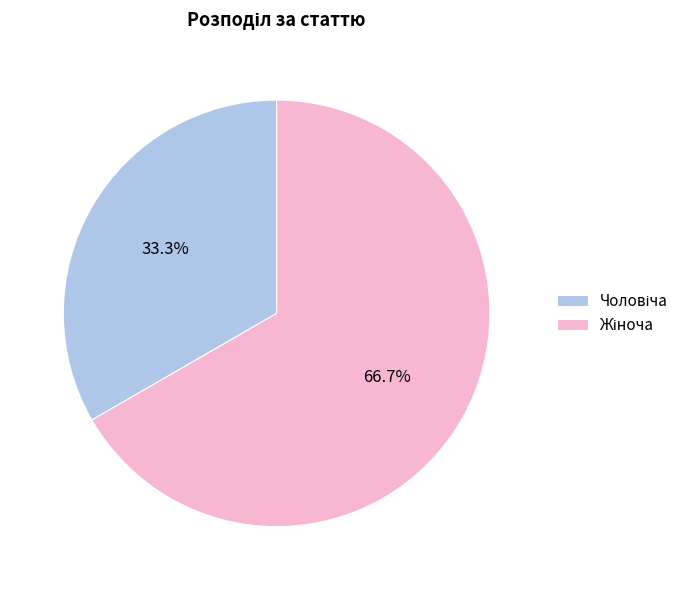

Does any single category account for the majority?

Yes